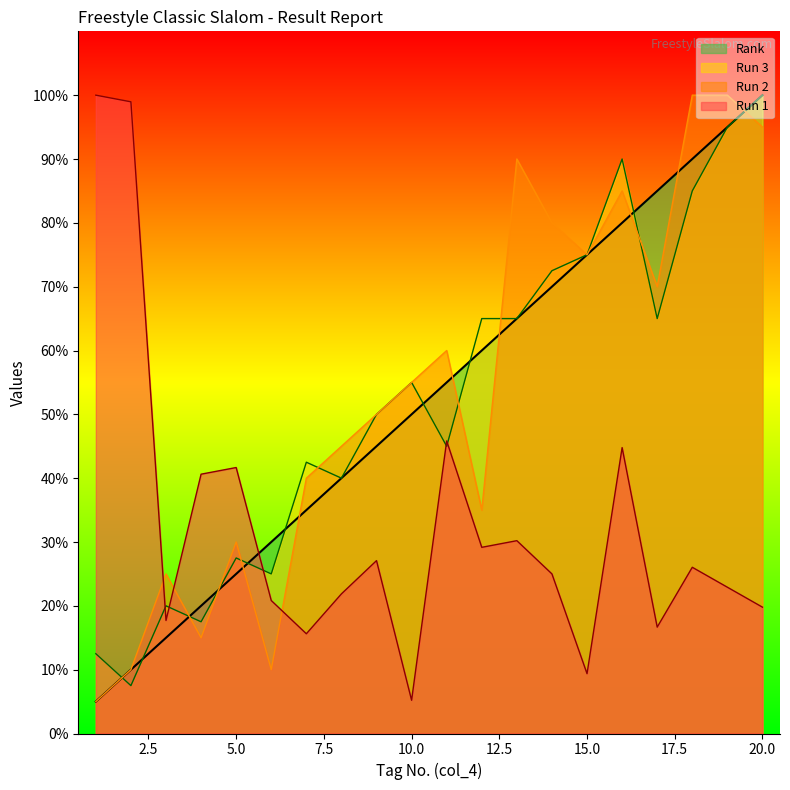

Where is the first local minimum for Run 1?

3